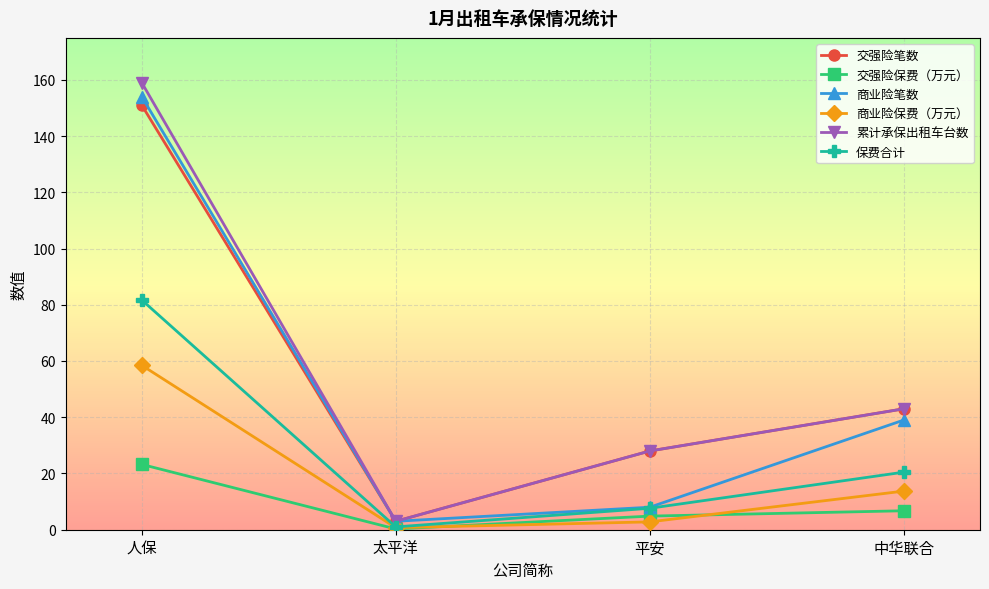

At which category does the chart reach its peak across all series?

人保